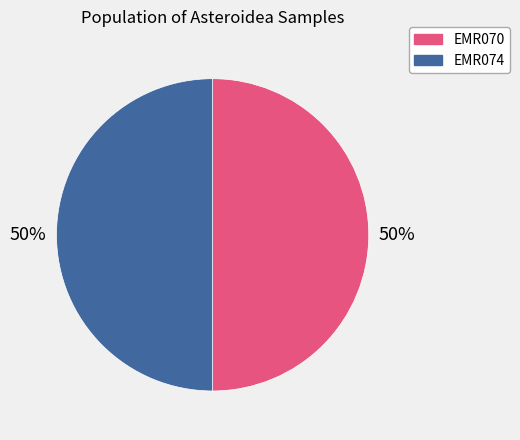

What percentage is the EMR070 slice, to the nearest percent?

50%